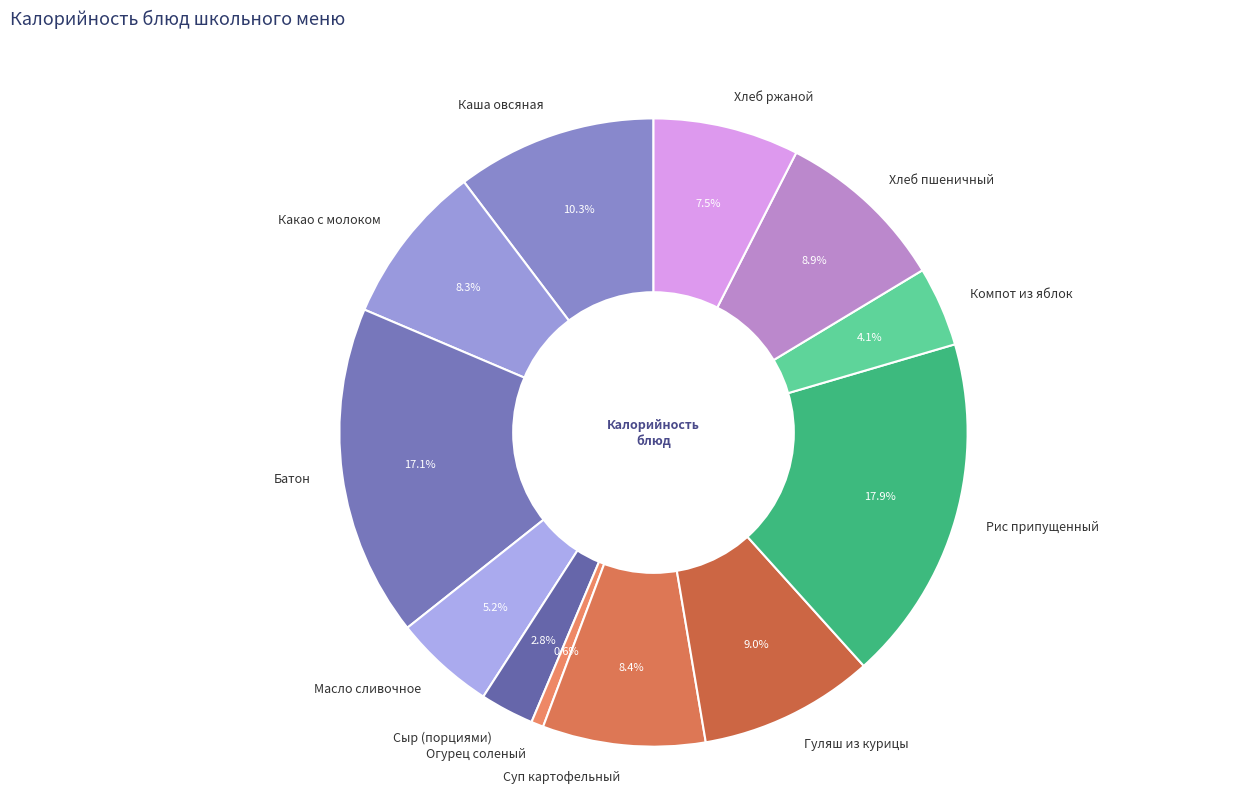

Which category has the biggest portion of the pie?

Рис припущенный